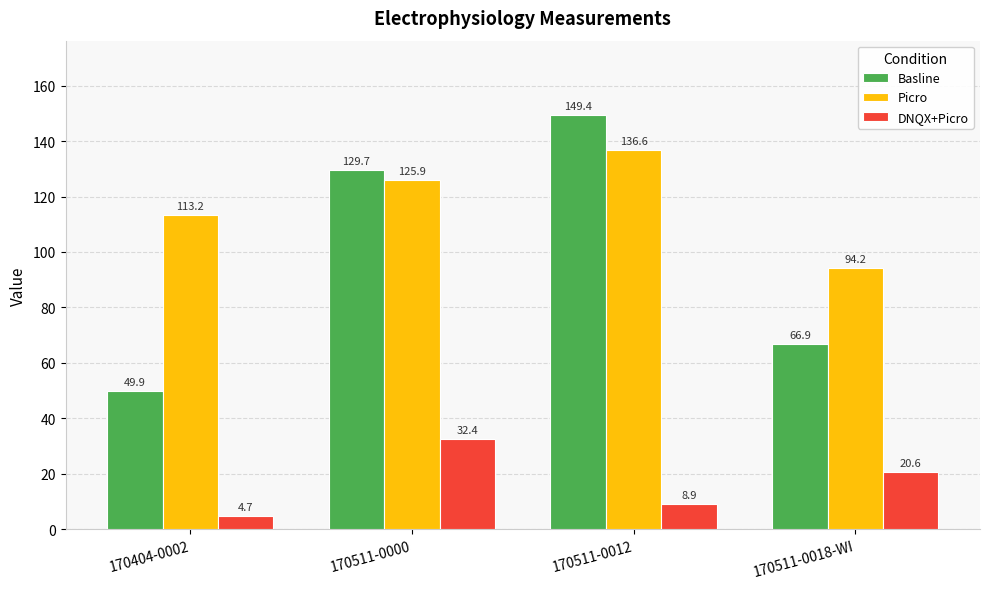

Rank the series by their maximum value, from highest to lowest.

Basline, Picro, DNQX+Picro